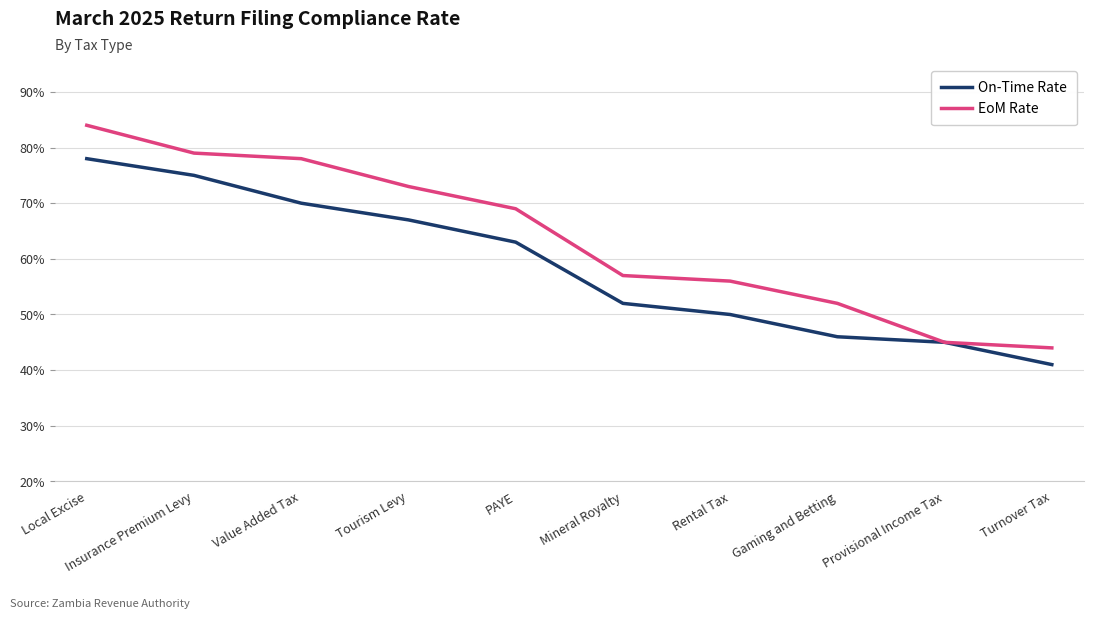

Reading left to right, list all the values displayed in this chart.

On-Time Rate: Local Excise=0.8	Insurance Premium Levy=0.8	Value Added Tax=0.7	Tourism Levy=0.7	PAYE=0.6	Mineral Royalty=0.5	Rental Tax=0.5	Gaming and Betting=0.5	Provisional Income Tax=0.5	Turnover Tax=0.4
EoM Rate: Local Excise=0.8	Insurance Premium Levy=0.8	Value Added Tax=0.8	Tourism Levy=0.7	PAYE=0.7	Mineral Royalty=0.6	Rental Tax=0.6	Gaming and Betting=0.5	Provisional Income Tax=0.5	Turnover Tax=0.4